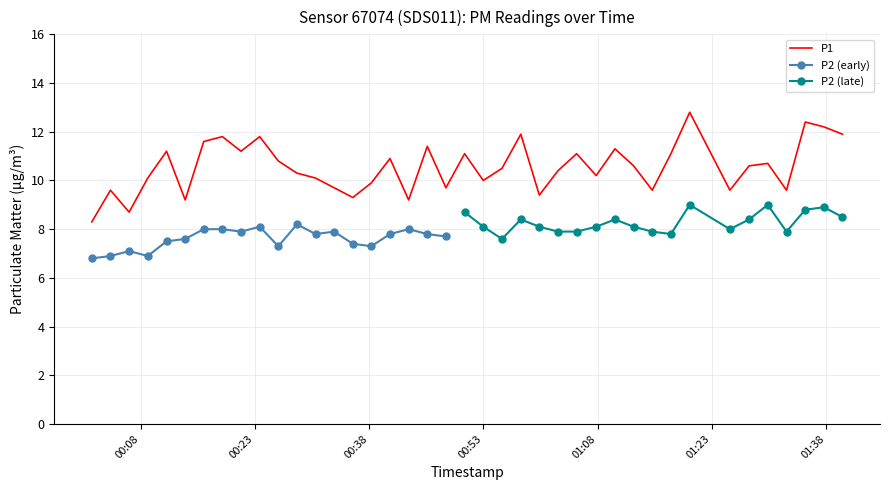

What is the minimum value for P1?

8.3